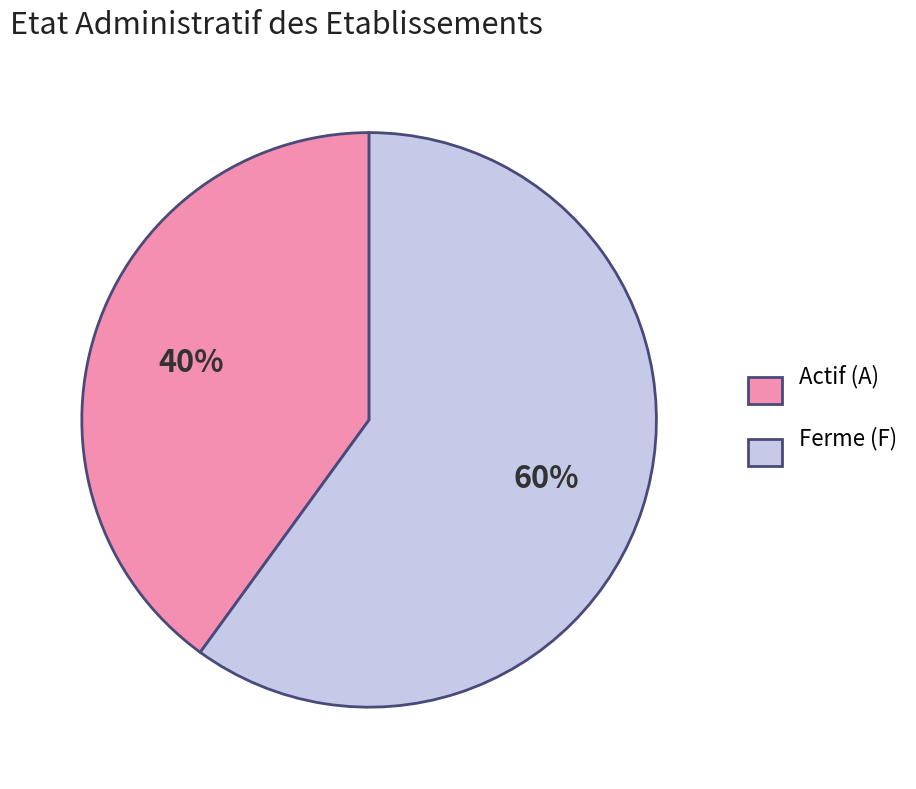

What is the smallest slice in the pie chart?

Actif (A)